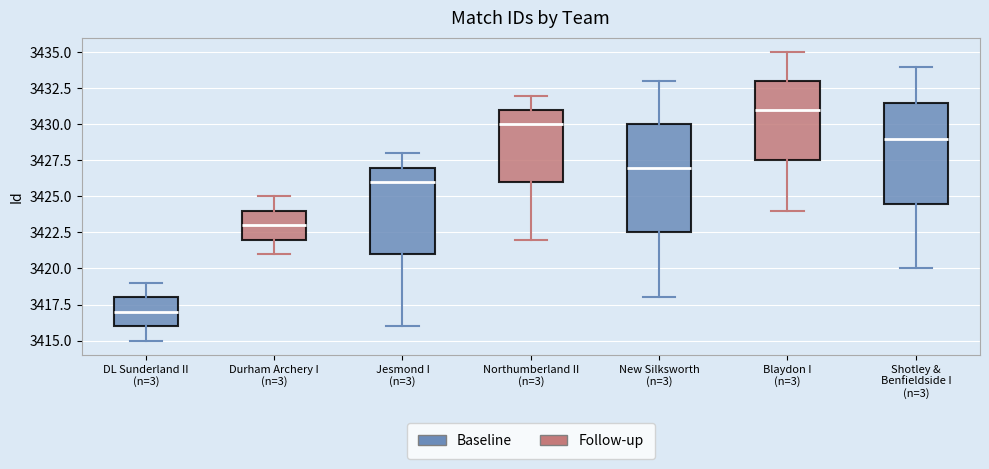

Reading left to right, read every box against the y-axis: the position of its median line, the range the box covers, and the ends of its whiskers. The values are not printed on the chart, so give them approximately, as read against the axis.

DL Sunderland II (n=3): median 3417.0, box 3416.0 to 3418.0, whiskers 3415.0 to 3419.0
Durham Archery I (n=3): median 3423.0, box 3422.0 to 3424.0, whiskers 3421.0 to 3425.0
Jesmond I (n=3): median 3426.0, box 3421.0 to 3427.0, whiskers 3416.0 to 3428.0
Northumberland II (n=3): median 3430.0, box 3426.0 to 3431.0, whiskers 3422.0 to 3432.0
New Silksworth (n=3): median 3427.0, box 3422.5 to 3430.0, whiskers 3418.0 to 3433.0
Blaydon I (n=3): median 3431.0, box 3427.5 to 3433.0, whiskers 3424.0 to 3435.0
Shotley & Benfieldside I (n=3): median 3429.0, box 3424.5 to 3431.5, whiskers 3420.0 to 3434.0